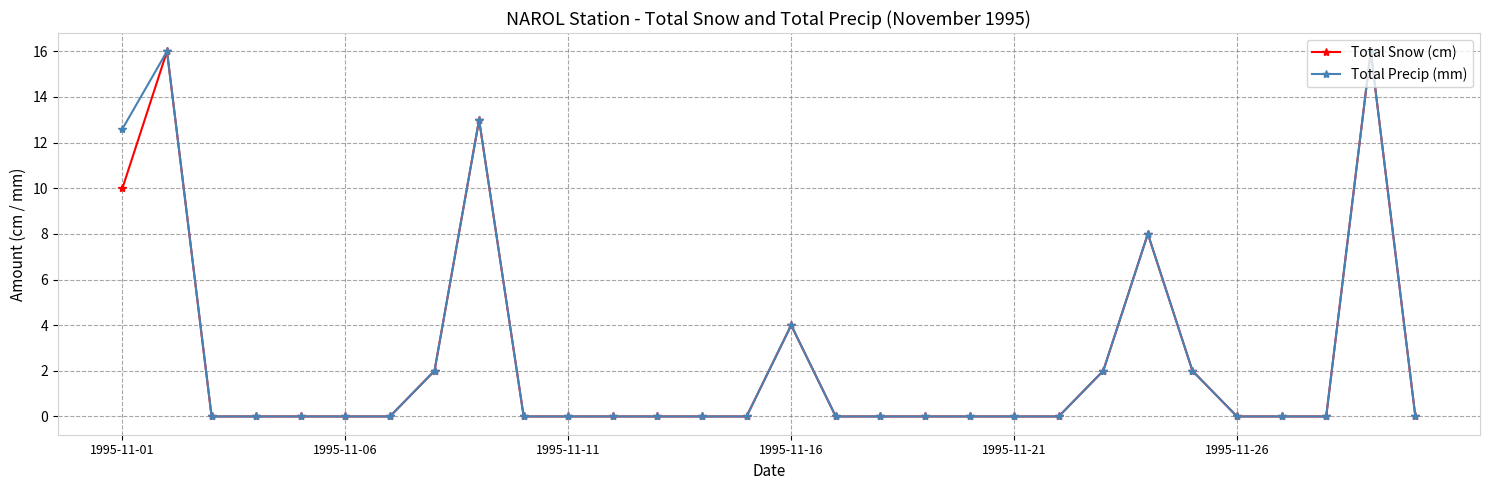

What is the maximum value shown in the chart?

16.0